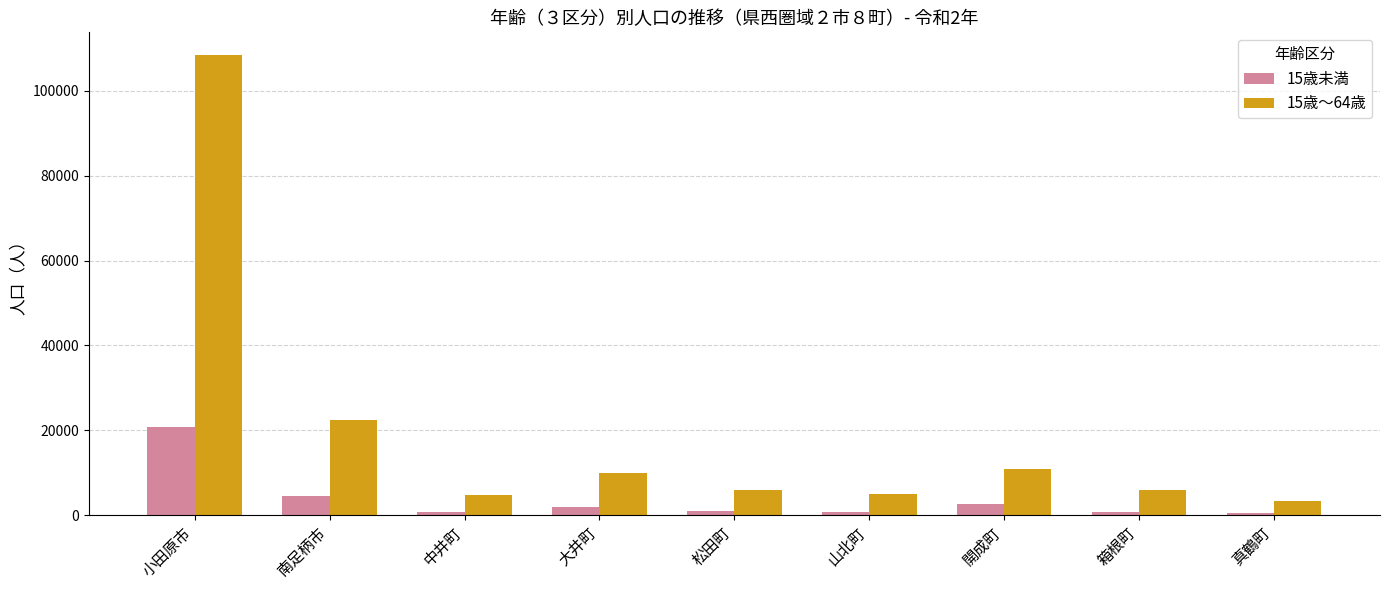

What is the value of the 15歳～64歳 bar at the 2nd from the left?

22509